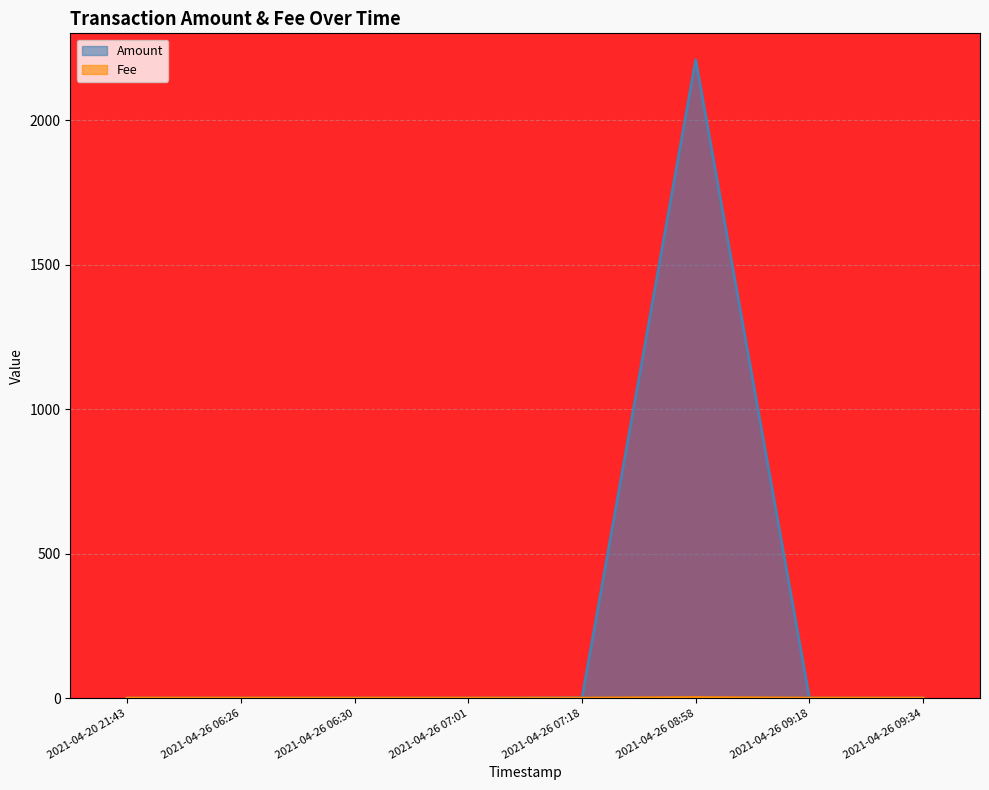

What is the difference between the highest and lowest values at 2021-04-26 06:30?

0.1